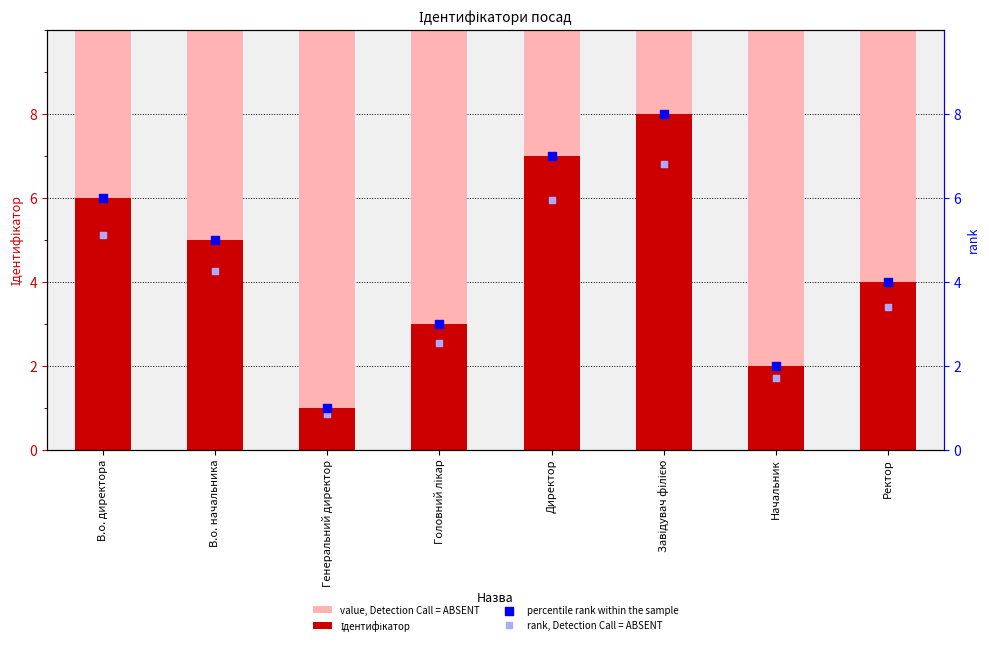

Is the value of percentile rank within the sample at В.о. начальника greater than the value of rank, Detection Call = ABSENT at Головний лікар?

Yes